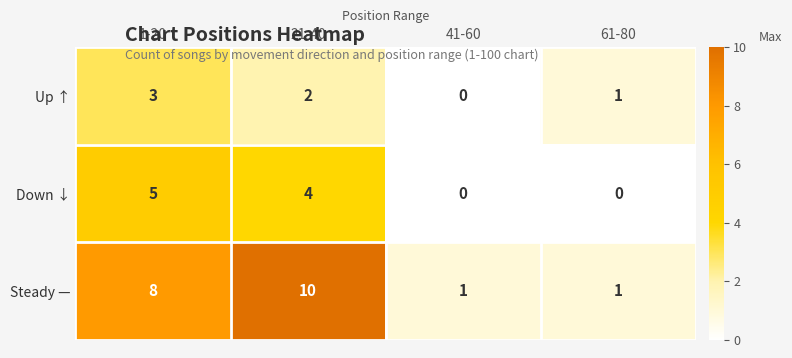

At which label does Down ↓ first exceed 4?

1-20